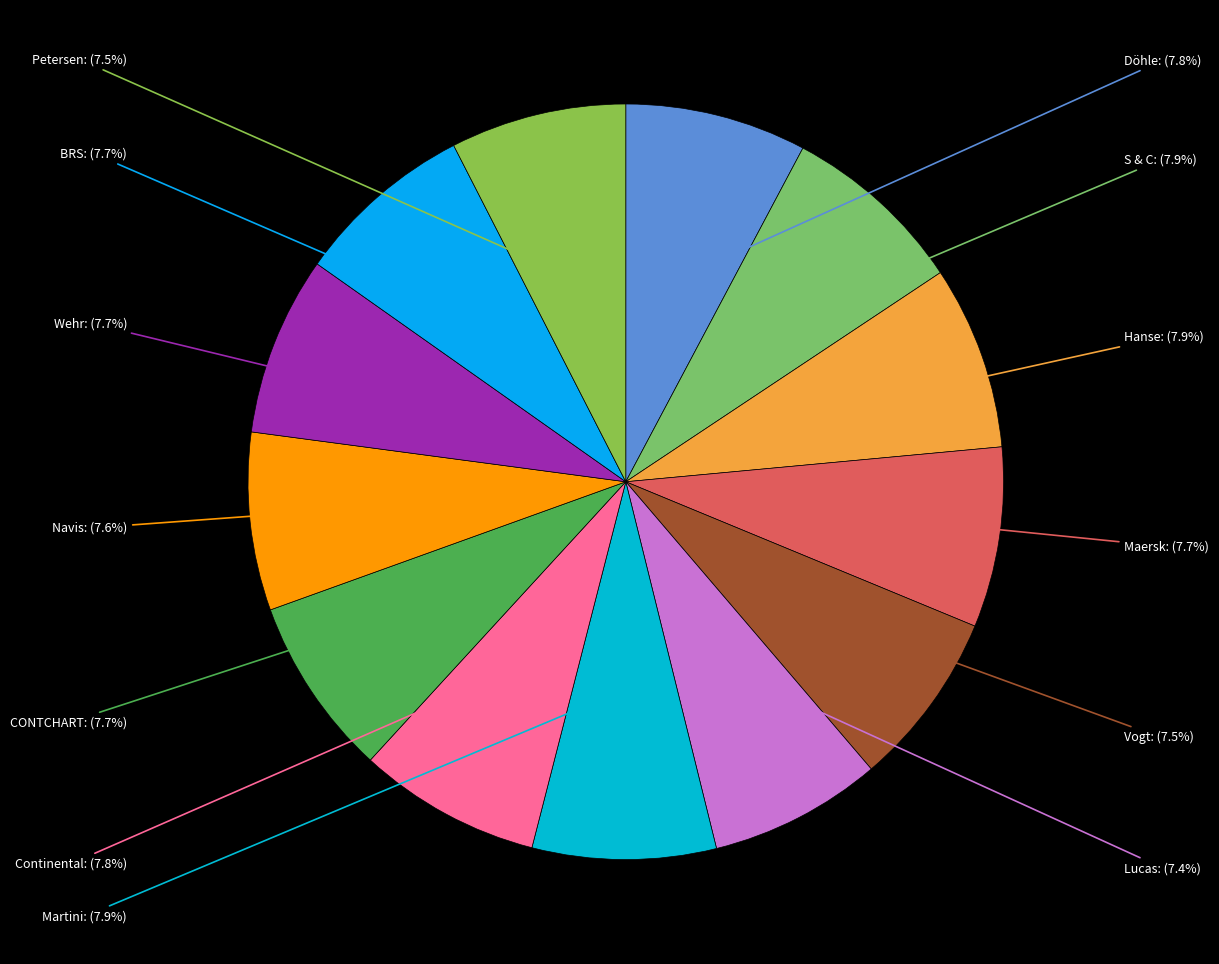

Does any single category account for the majority?

No